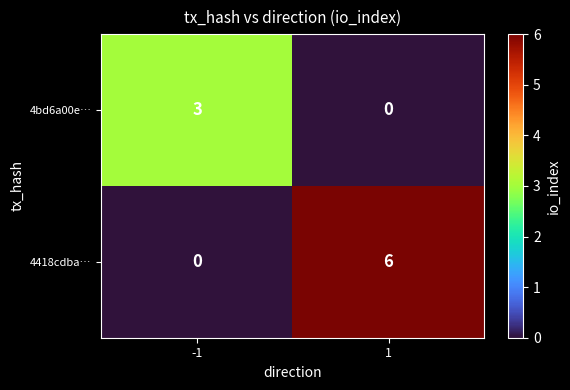

Reading left to right, list all the values displayed in this chart.

4bd6a00e…: -1=3	1=0
4418cdba…: -1=0	1=6